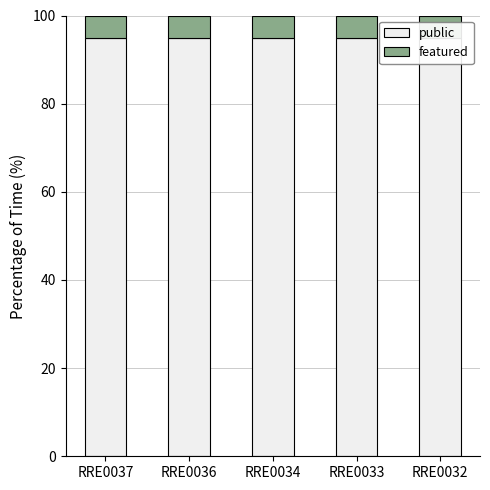

At how many categories does at least one series exceed 82?

5